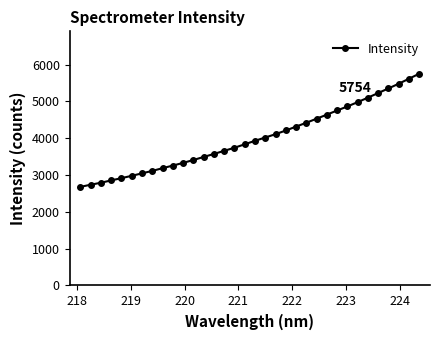

What is the difference between the maximum and minimum values?

3076.1